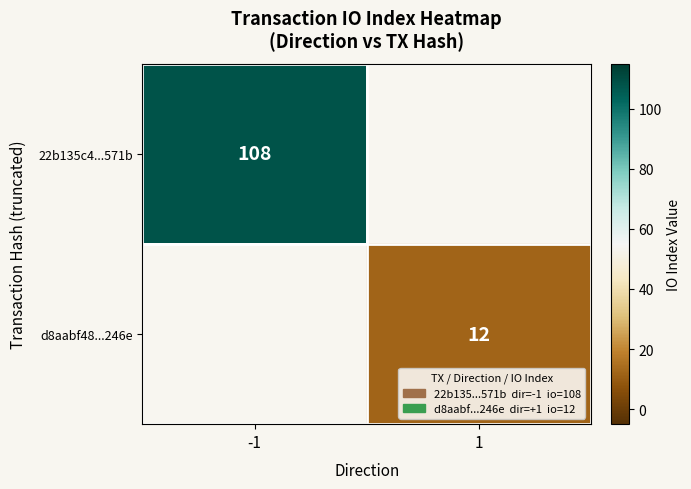

The value of 22b135c4...571b at -1 is 183. True or false?

False